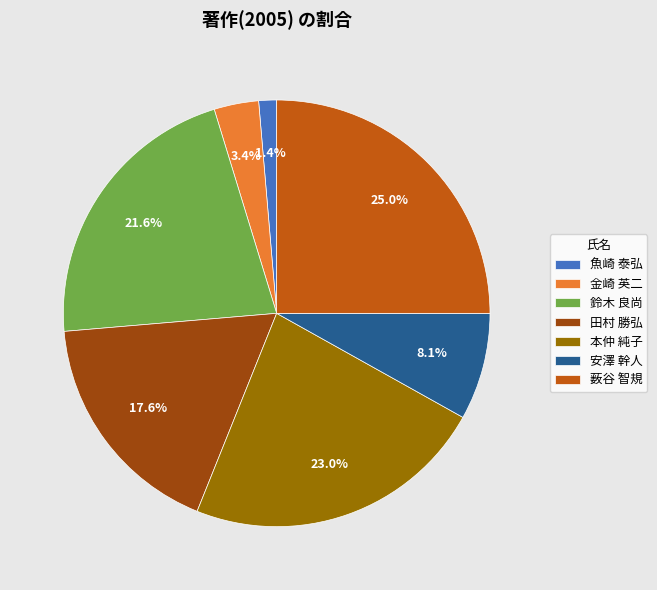

To the nearest percent, what is the average slice percentage?

14%